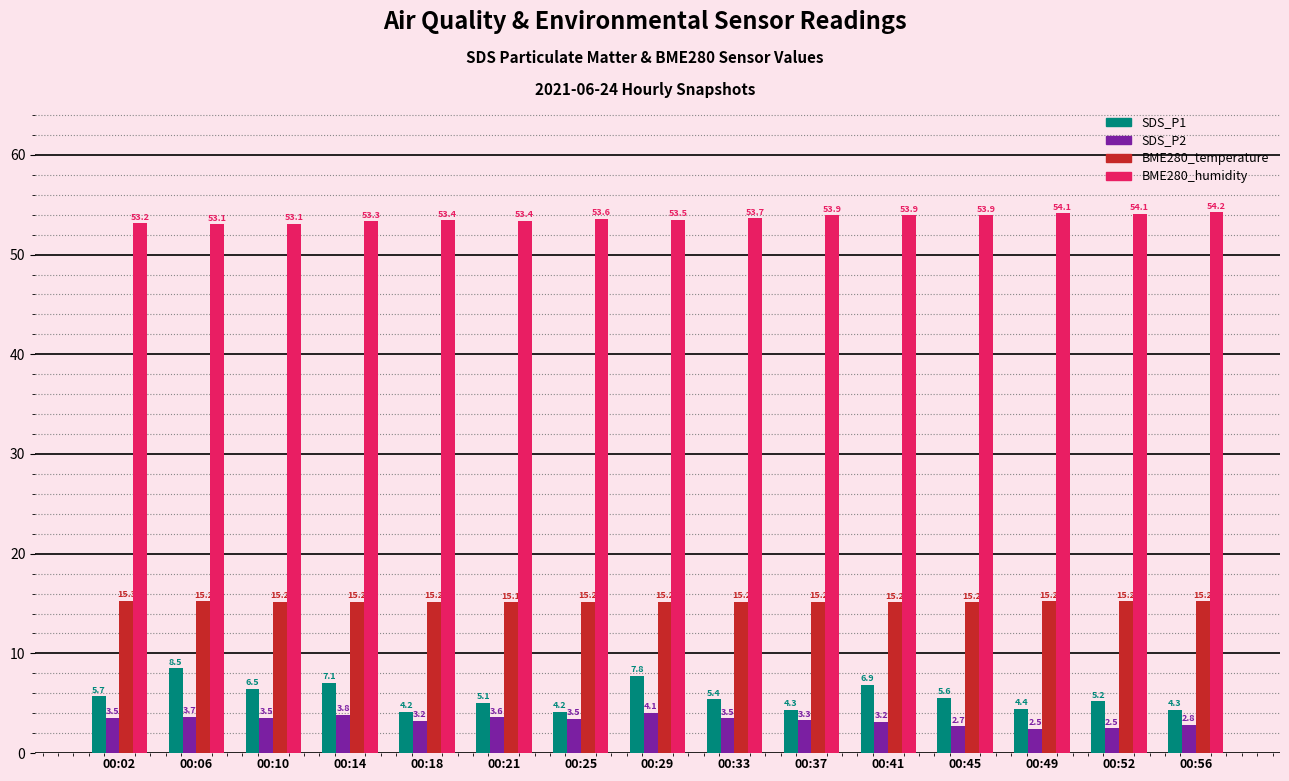

Does the chart contain any negative values?

No